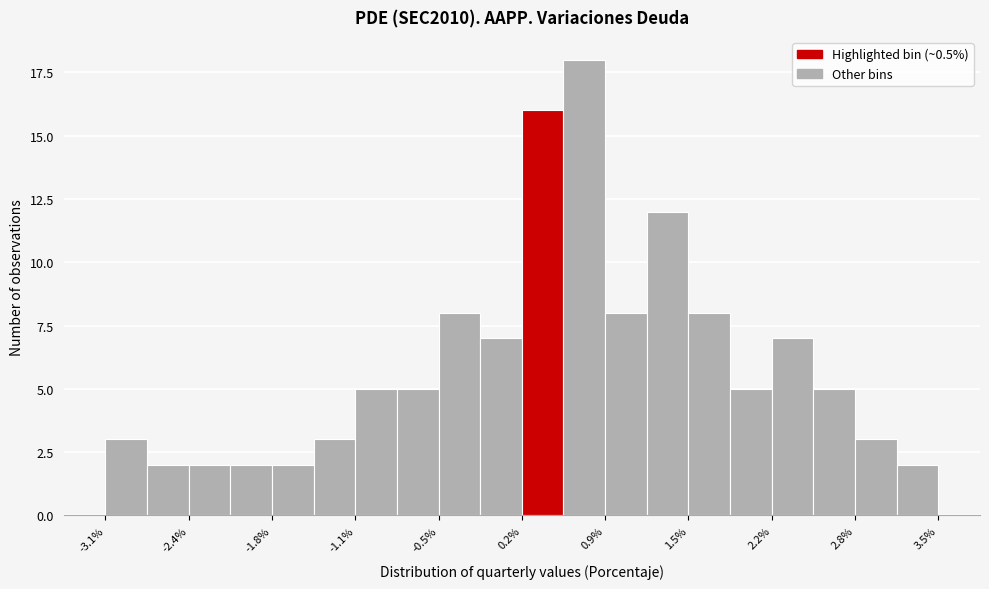

Around what value on the x-axis is the tallest bar? Give the approximate position of its centre, as read against the axis.

0.7